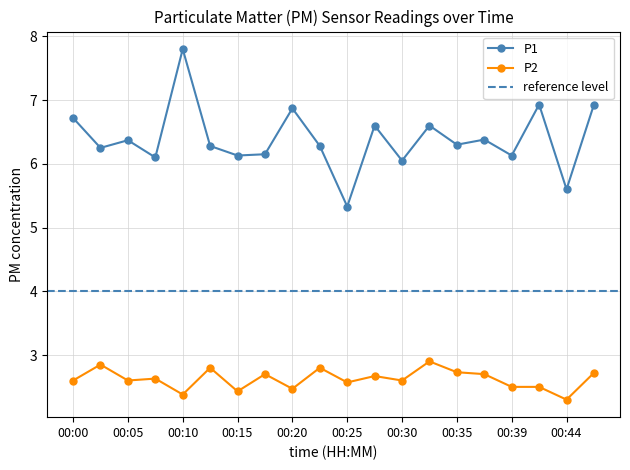

The value of P1 at 00:25 is 5.3. True or false?

True